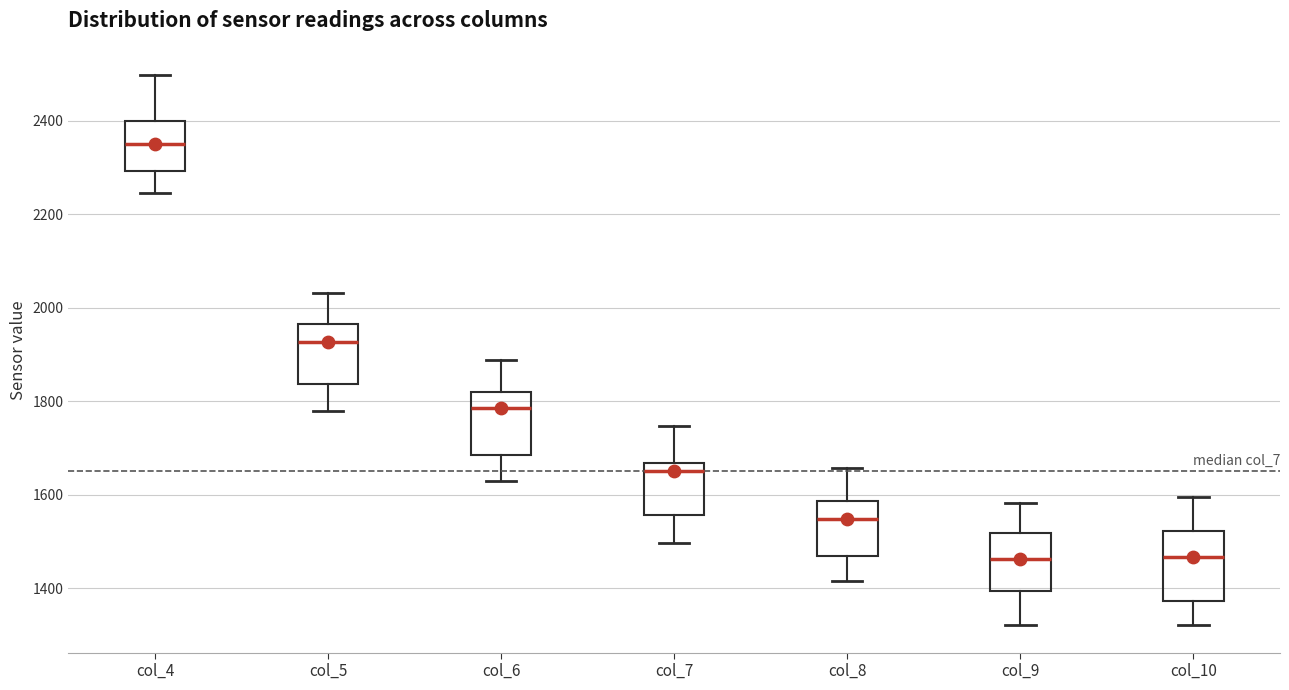

Reading left to right, read every box against the y-axis: the position of its median line, the range the box covers, and the ends of its whiskers. The values are not printed on the chart, so give them approximately, as read against the axis.

col_4: median 2360, box 2300 to 2400, whiskers 2240 to 2500
col_5: median 1920, box 1840 to 1960, whiskers 1780 to 2040
col_6: median 1780, box 1680 to 1820, whiskers 1640 to 1880
col_7: median 1660 (just below the box's upper edge), box 1560 to 1660, whiskers 1500 to 1740
col_8: median 1540, box 1460 to 1580, whiskers 1420 to 1660
col_9: median 1460, box 1400 to 1520, whiskers 1320 to 1580
col_10: median 1460, box 1380 to 1520, whiskers 1320 to 1600